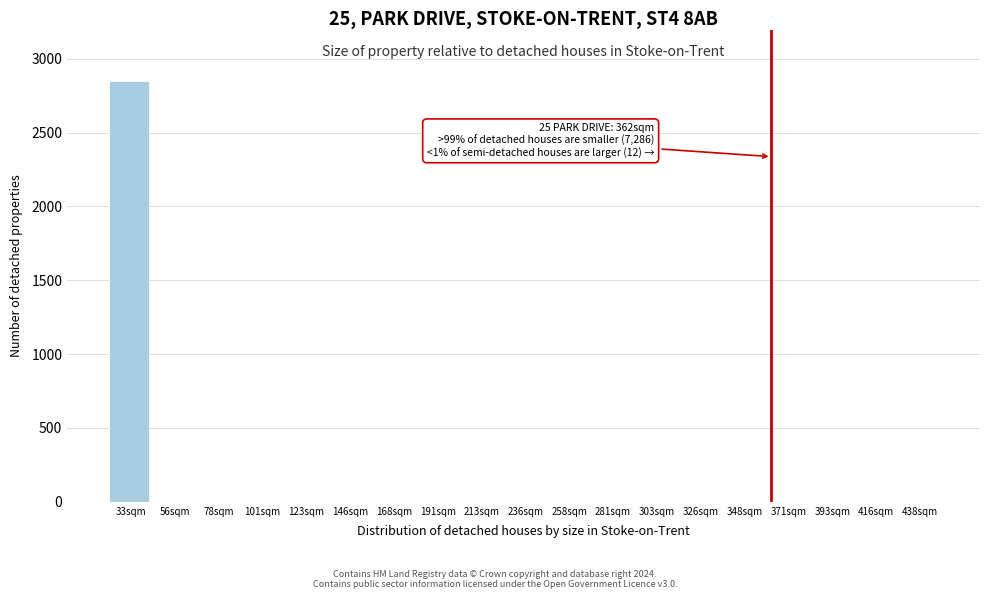

Which range on the x-axis has the tallest bar?

22.0 to 44.5